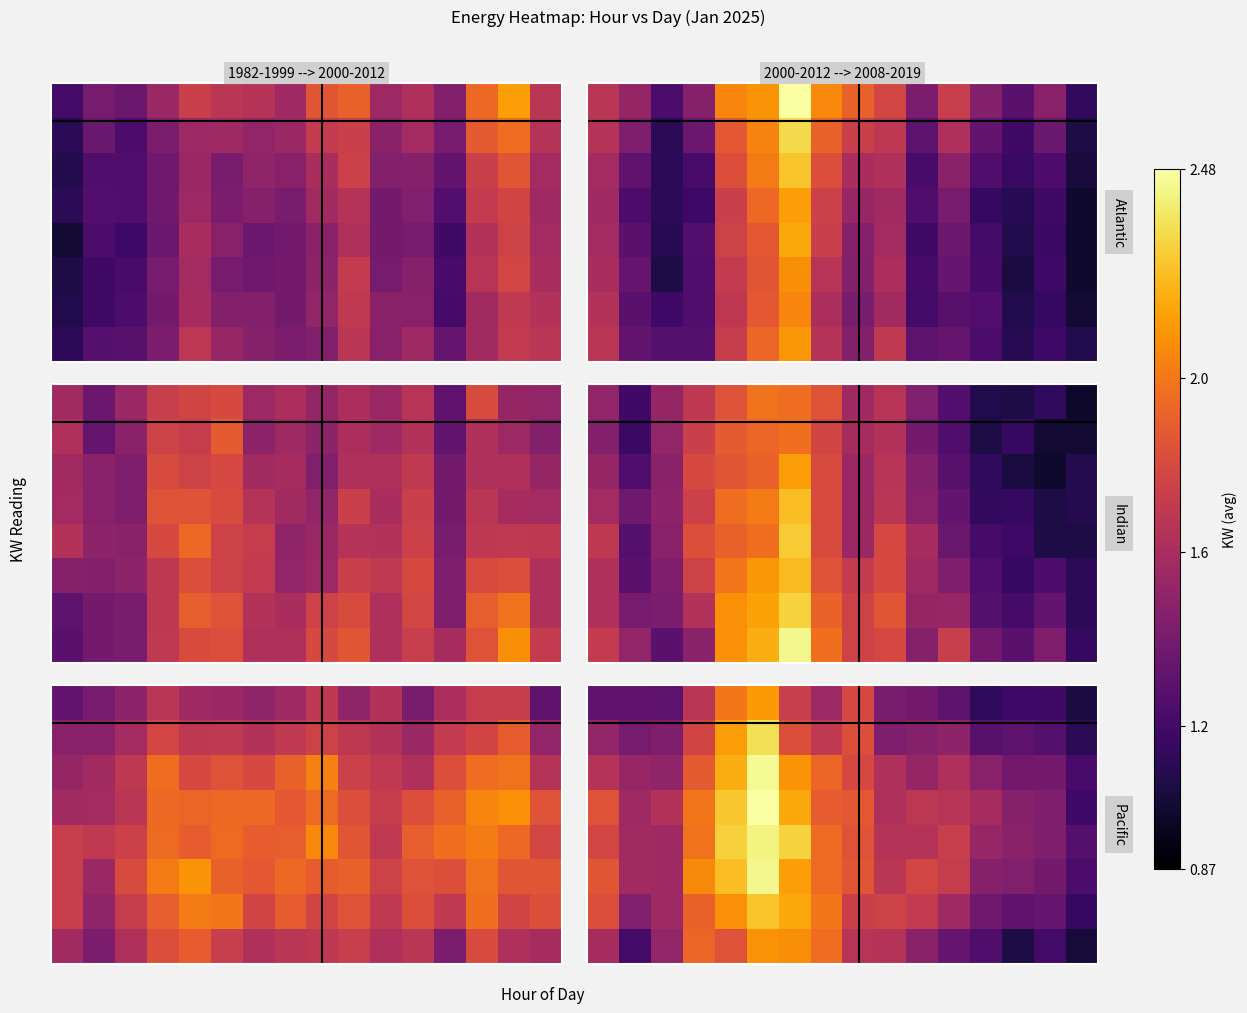

At how many categories does at least one series exceed 1?

16